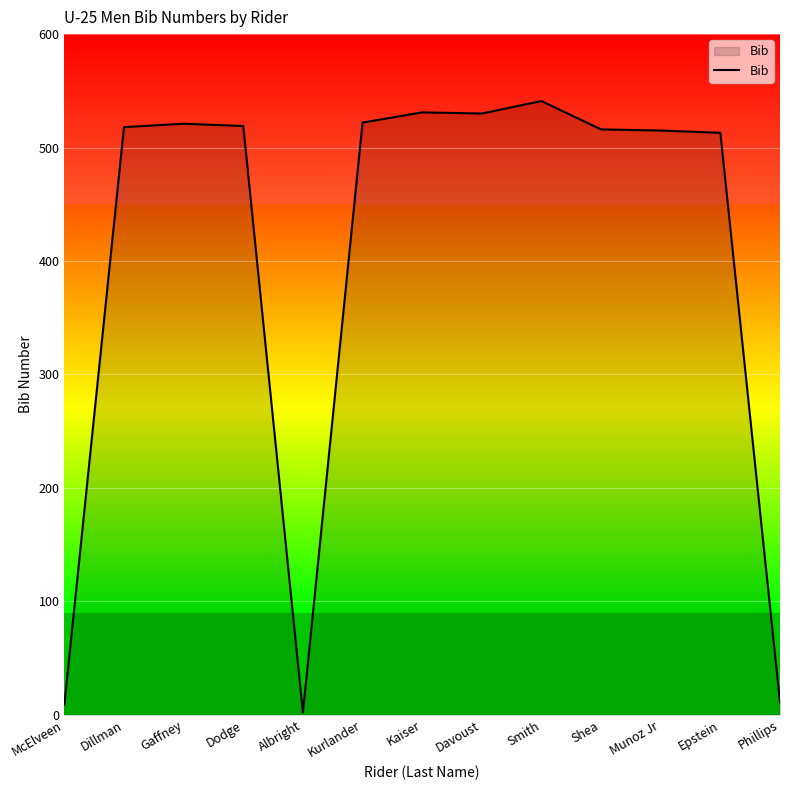

At which label is the value closest to 271?

Epstein